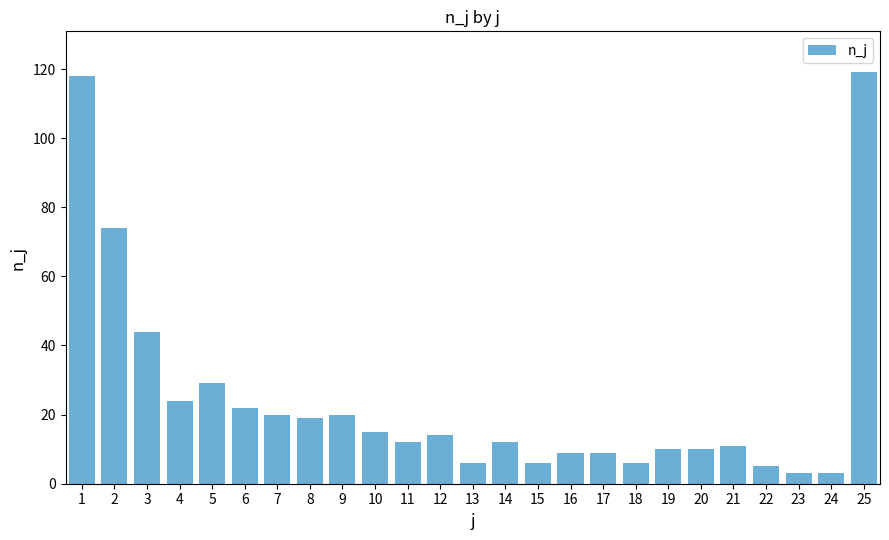

The value at 11 is 12. True or false?

True